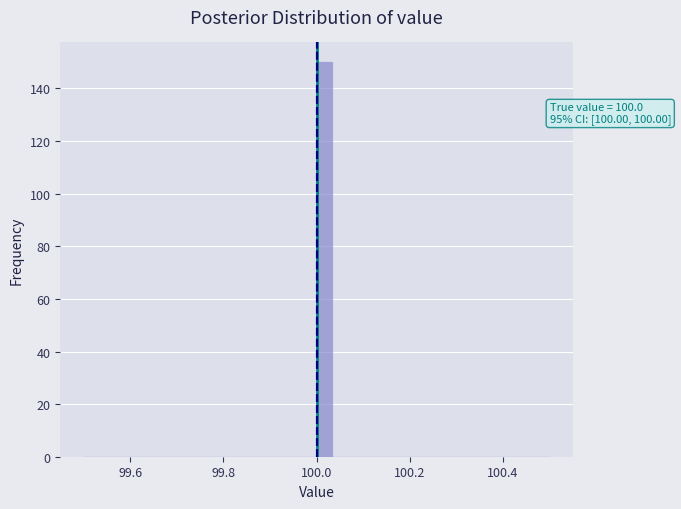

Around what value on the x-axis is the tallest bar? Give the approximate position of its centre, as read against the axis.

100.02